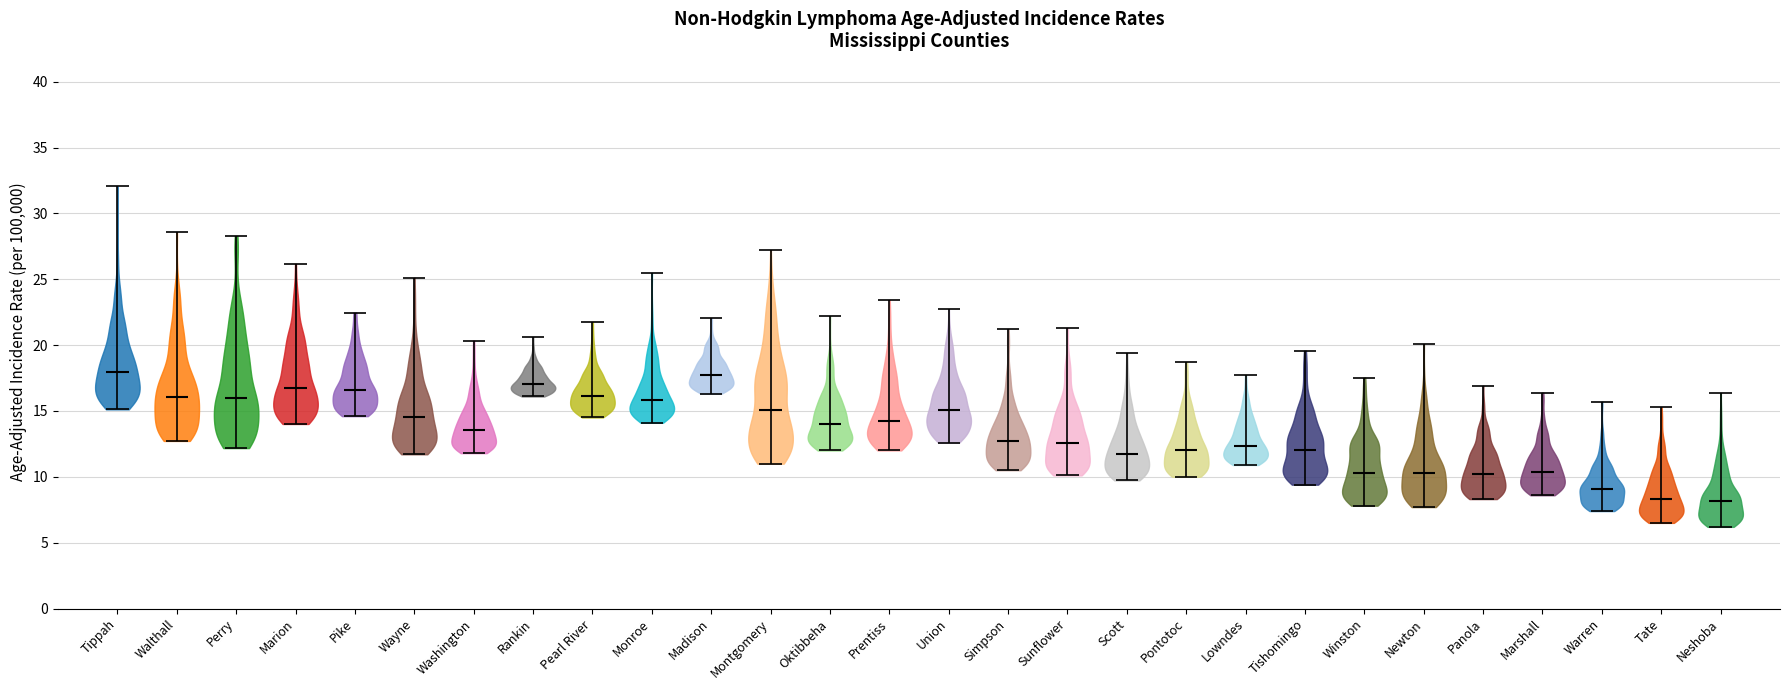

Reading left to right, read every violin against the y-axis: where its median line is, and the lowest and highest points it reaches. The values are not printed on the chart, so give them approximately, as read against the axis.

Tippah: median line 18.0, lowest point 15.0, highest point 32.0
Walthall: median line 16.0, lowest point 12.5, highest point 28.5
Perry: median line 16.0, lowest point 12.0, highest point 28.5
Marion: median line 16.5, lowest point 14.0, highest point 26.0
Pike: median line 16.5, lowest point 14.5, highest point 22.5
Wayne: median line 14.5, lowest point 11.5, highest point 25.0
Washington: median line 13.5, lowest point 12.0, highest point 20.5
Rankin: median line 17.0, lowest point 16.0, highest point 20.5
Pearl River: median line 16.0, lowest point 14.5, highest point 21.5
Monroe: median line 16.0, lowest point 14.0, highest point 25.5
Madison: median line 17.5, lowest point 16.5, highest point 22.0
Montgomery: median line 15.0, lowest point 11.0, highest point 27.0
Oktibbeha: median line 14.0, lowest point 12.0, highest point 22.0
Prentiss: median line 14.0, lowest point 12.0, highest point 23.5
Union: median line 15.0, lowest point 12.5, highest point 22.5
Simpson: median line 12.5, lowest point 10.5, highest point 21.0
Sunflower: median line 12.5, lowest point 10.0, highest point 21.5
Scott: median line 12.0, lowest point 9.5, highest point 19.5
Pontotoc: median line 12.0, lowest point 10.0, highest point 18.5
Lowndes: median line 12.5, lowest point 11.0, highest point 17.5
Tishomingo: median line 12.0, lowest point 9.5, highest point 19.5
Winston: median line 10.5, lowest point 8.0, highest point 17.5
Newton: median line 10.5, lowest point 7.5, highest point 20.0
Panola: median line 10.0, lowest point 8.5, highest point 17.0
Marshall: median line 10.5, lowest point 8.5, highest point 16.5
Warren: median line 9.0, lowest point 7.5, highest point 15.5
Tate: median line 8.5, lowest point 6.5, highest point 15.5
Neshoba: median line 8.0, lowest point 6.0, highest point 16.5